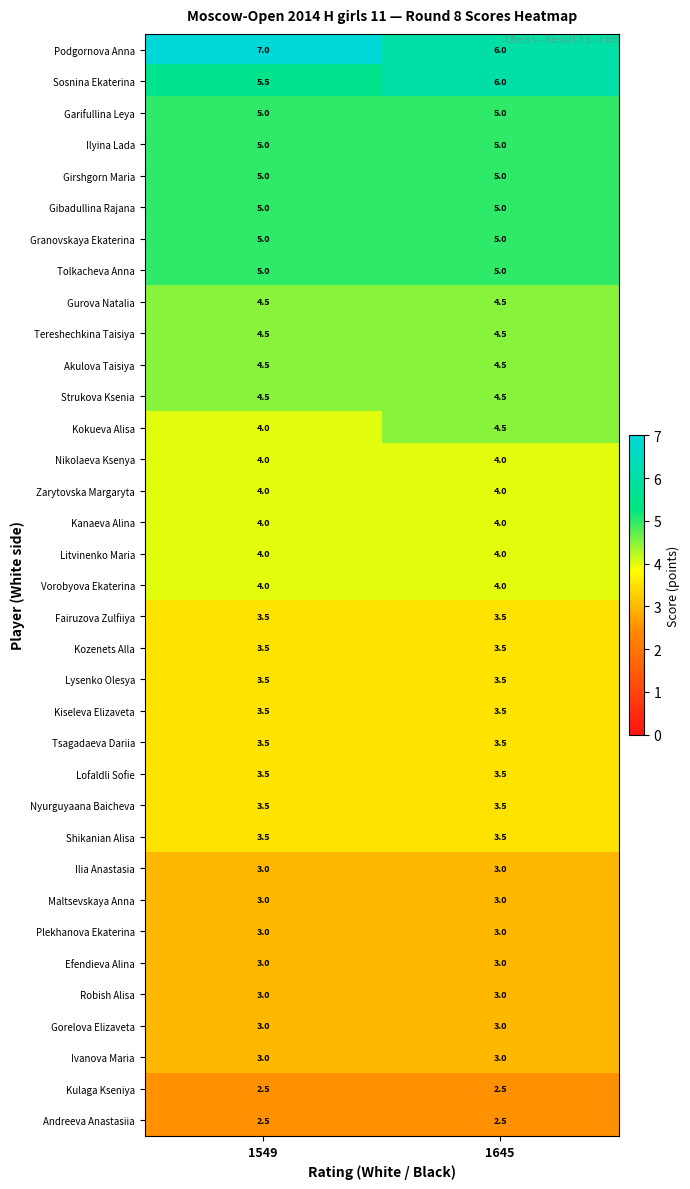

What value does the Sosnina Ekaterina series have at 1645?

6.0